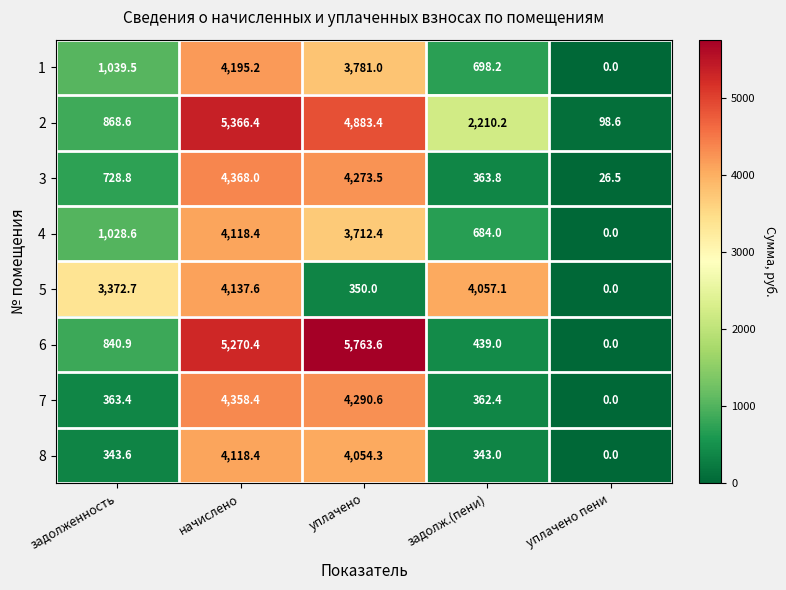

What is the difference between the 7 values at уплачено пени and начислено?

4358.4